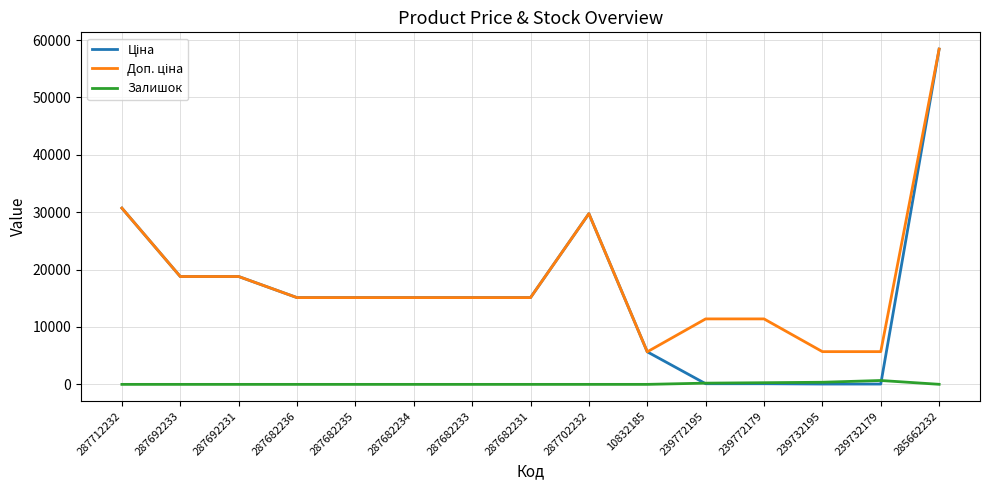

At which category does the chart reach its peak across all series?

285662232